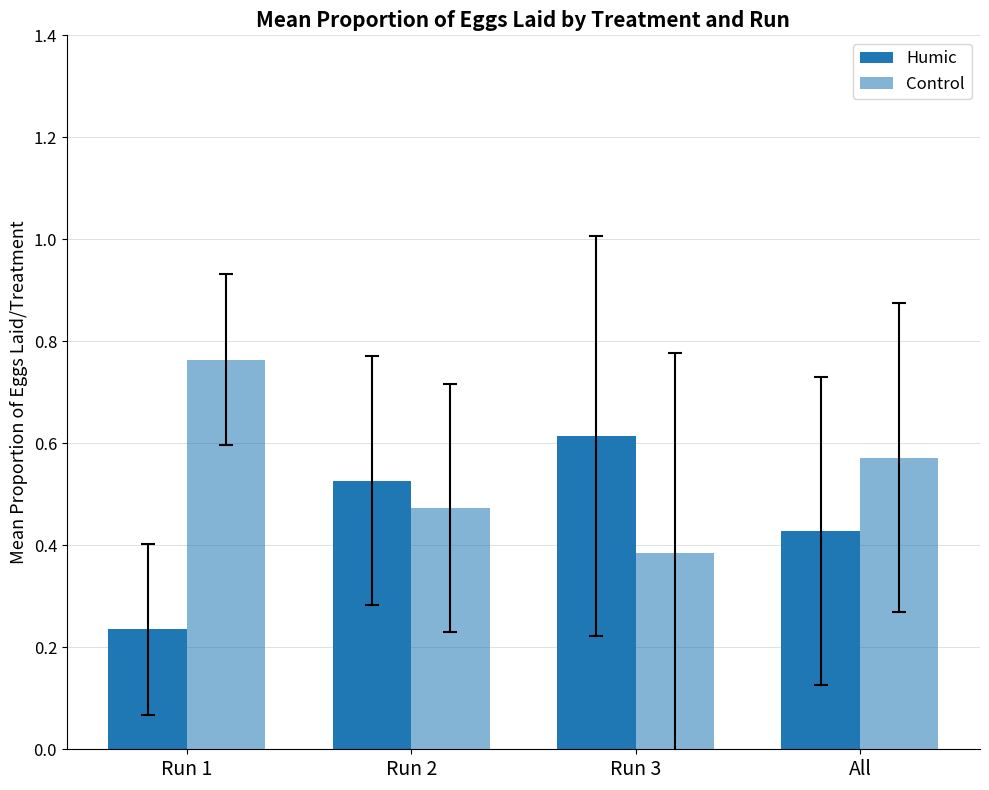

What is the difference between the maximum and minimum values in the Humic series?

0.4